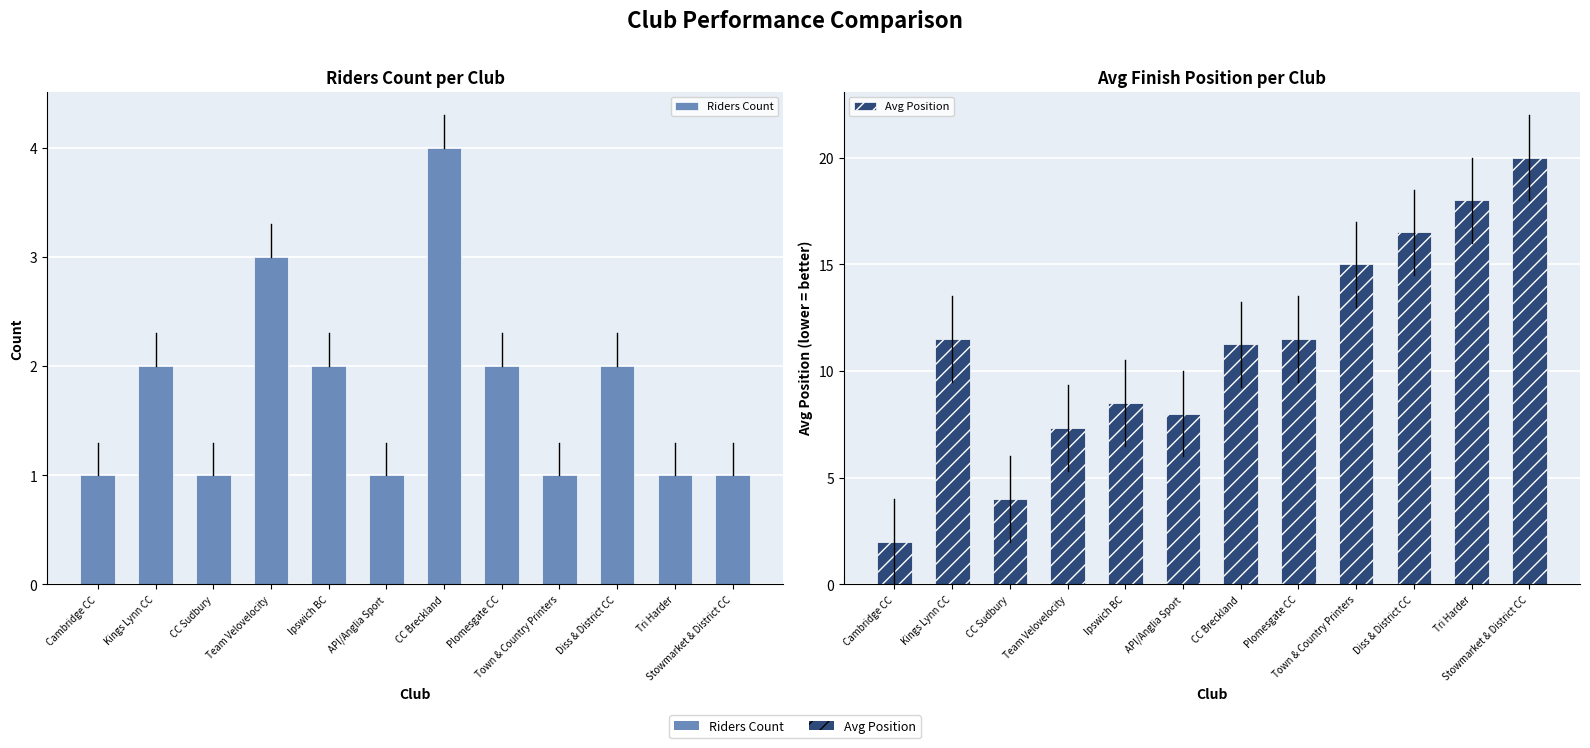

How many groups of bars are there?

12